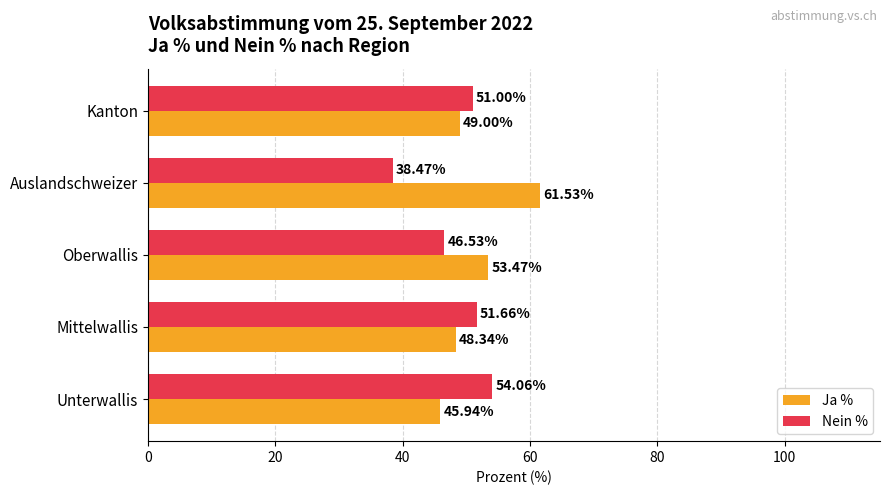

Which series has the largest total across all categories?

Ja %